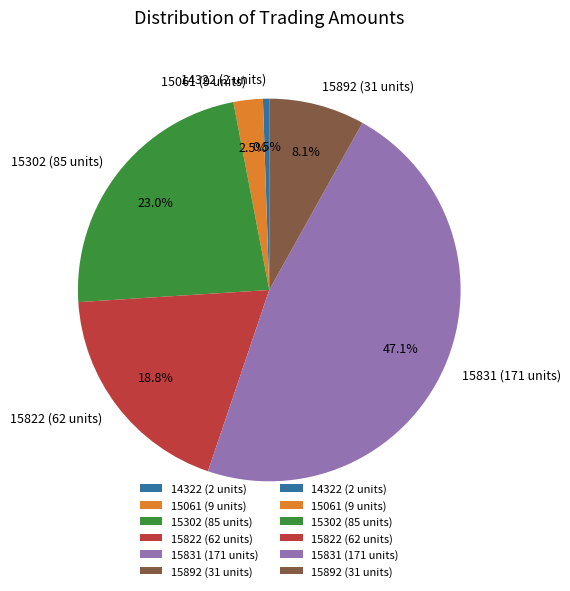

Which category has the biggest portion of the pie?

15831 (171 units)